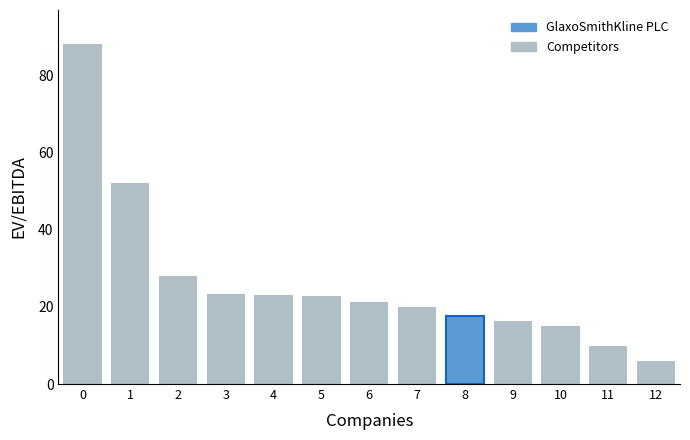

Approximately how many times larger is the value at 8 compared to 9?

1.1